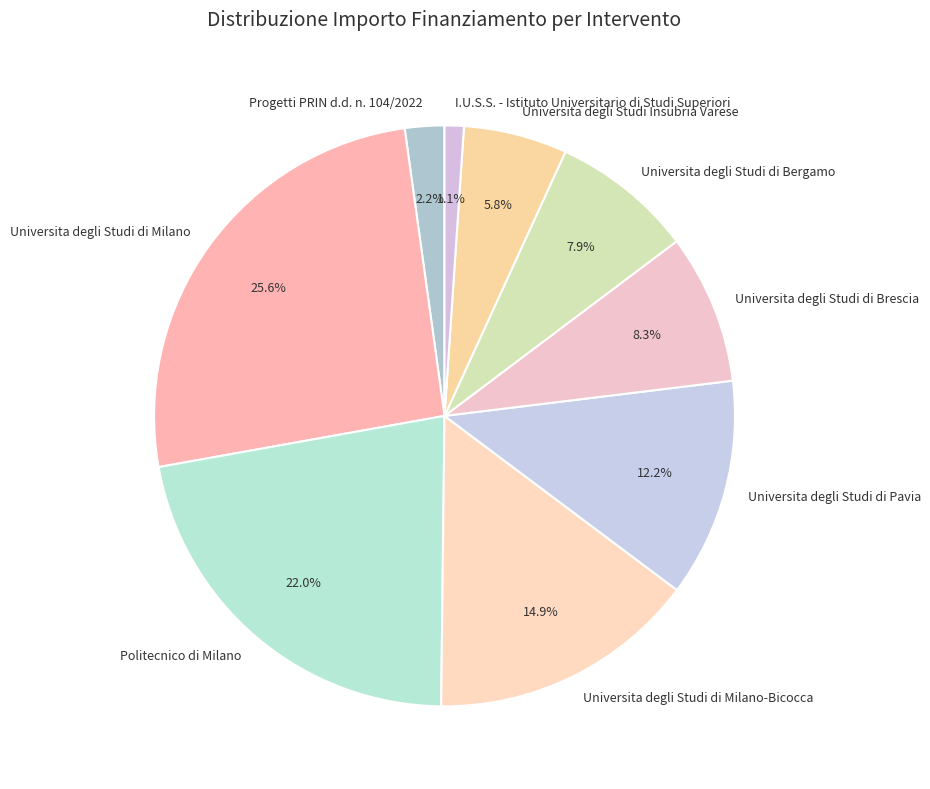

Between Progetti PRIN d.d. n. 104/2022 and Universita degli Studi di Milano-Bicocca, which is larger?

Universita degli Studi di Milano-Bicocca